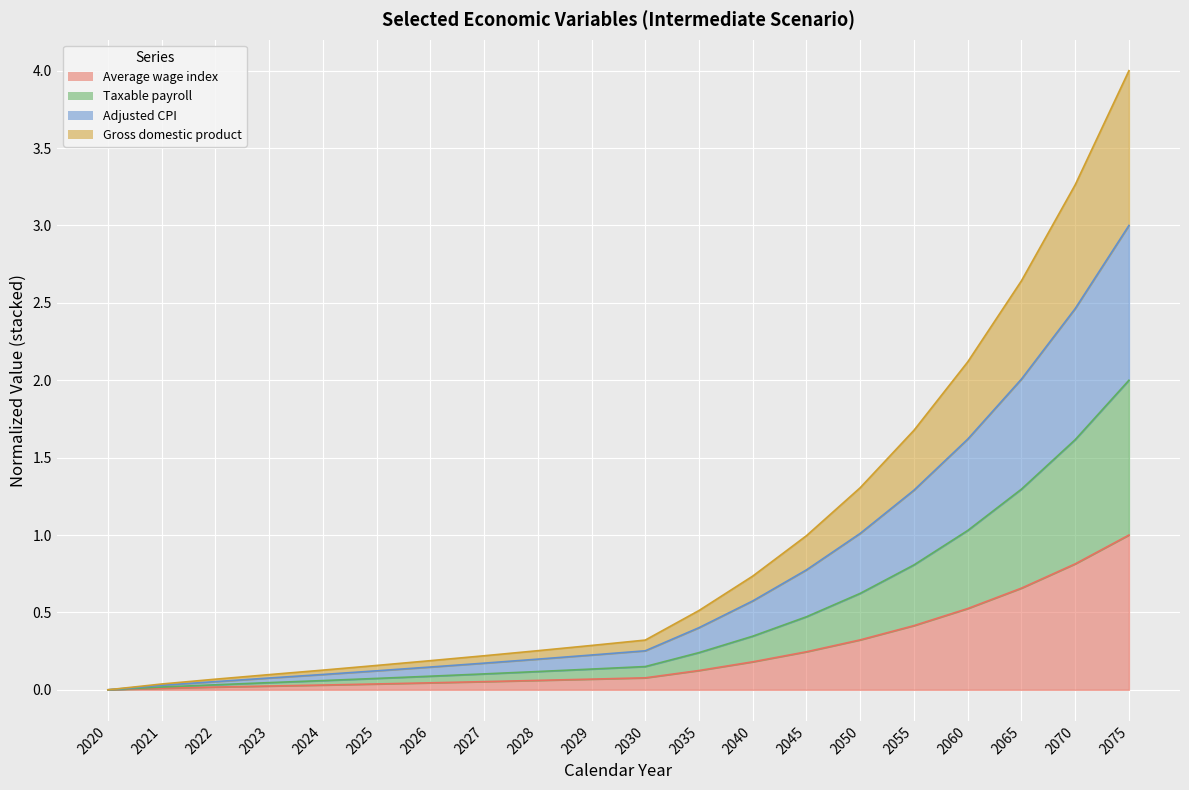

Rank the categories by Gross domestic product value from highest to lowest.

2075, 2070, 2065, 2060, 2055, 2050, 2045, 2040, 2035, 2030, 2029, 2028, 2027, 2026, 2025, 2024, 2023, 2022, 2021, 2020